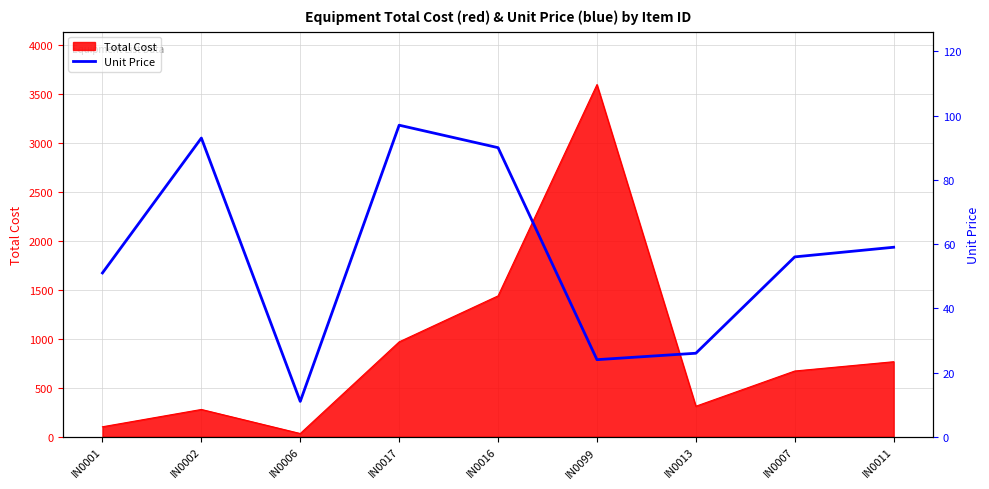

List the labels in order of value, largest first.

IN0017, IN0002, IN0016, IN0011, IN0007, IN0001, IN0013, IN0099, IN0006